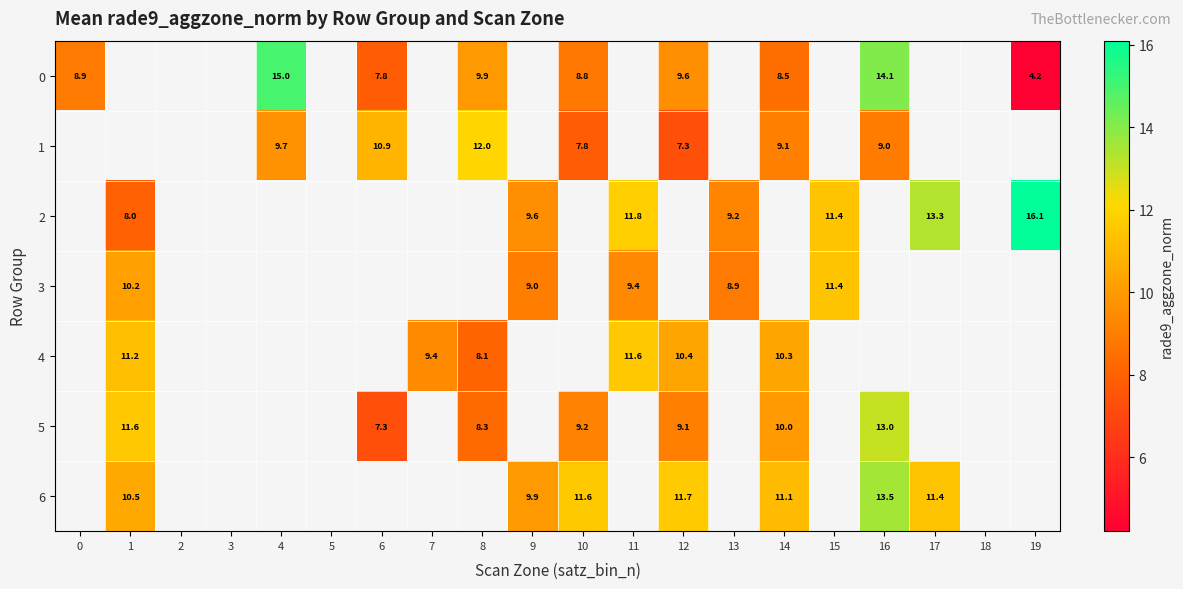

The value of 6 at 17 is 5.5. True or false?

False